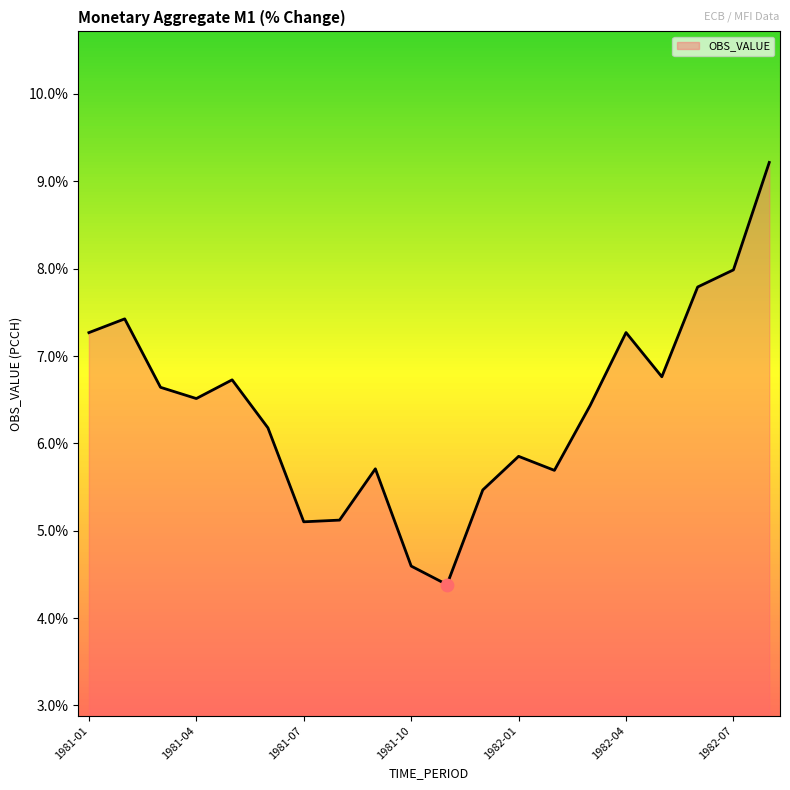

What is the greatest value displayed?

9.2